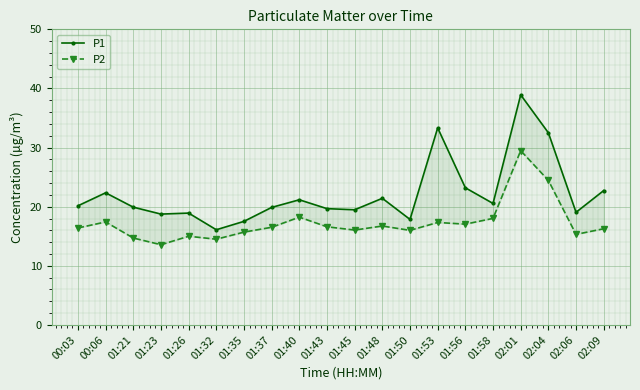

Is the value of P1 at 01:58 greater than the value of P2 at 00:03?

Yes